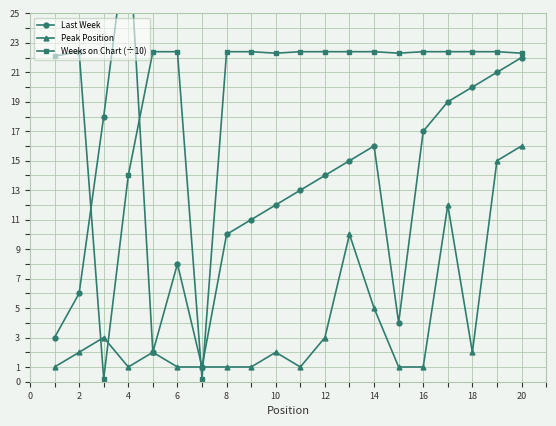

Which series ends up on top after the final intersection of Peak Position and Weeks on Chart (÷10)?

Weeks on Chart (÷10)